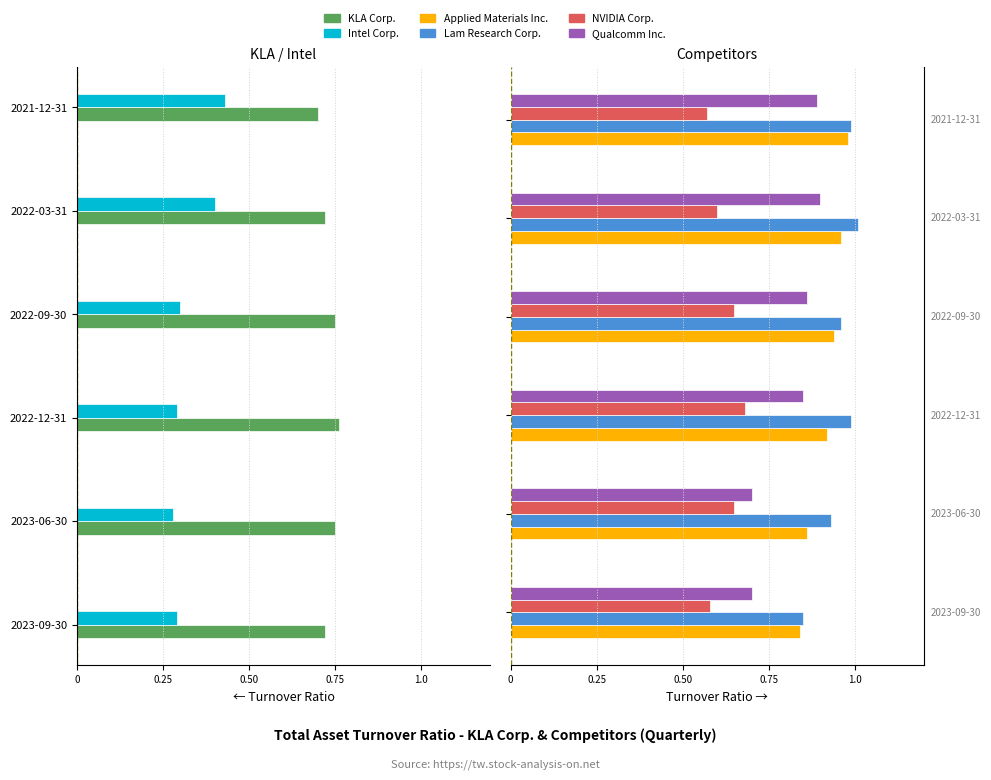

What is the difference between the maximum and minimum values in the Applied Materials Inc. series?

0.1